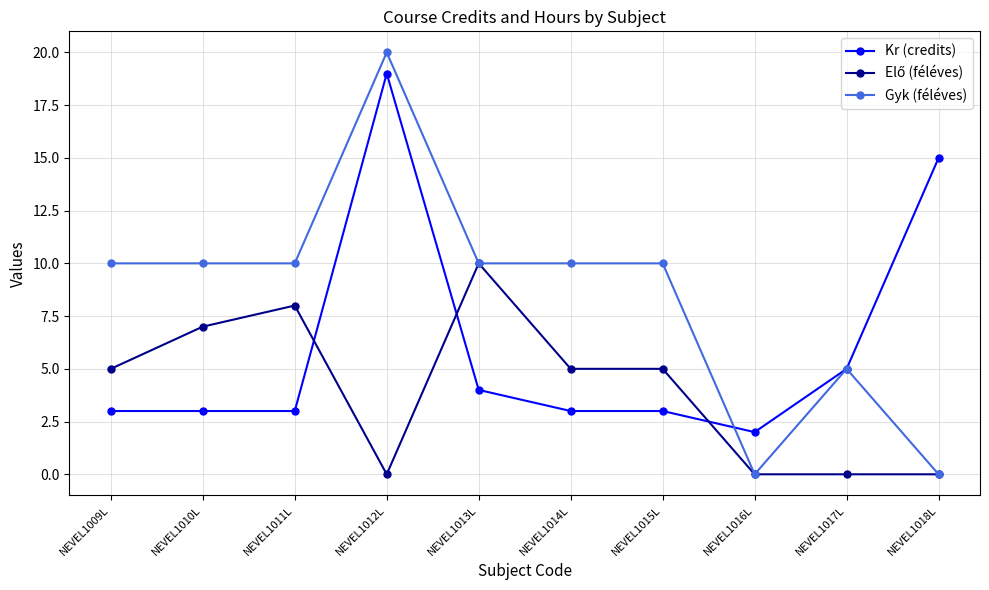

The value of Gyk (féléves) at NEVEL1013L is 10. True or false?

True